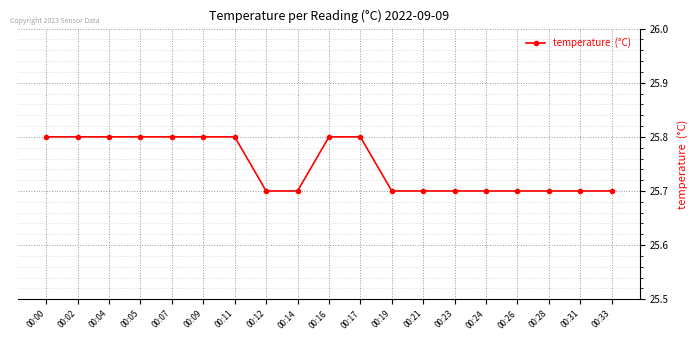

Reading left to right, what are all the values shown in this chart?

25.8	25.8	25.8	25.8	25.8	25.8	25.8	25.7	25.7	25.8	25.8	25.7	25.7	25.7	25.7	25.7	25.7	25.7	25.7